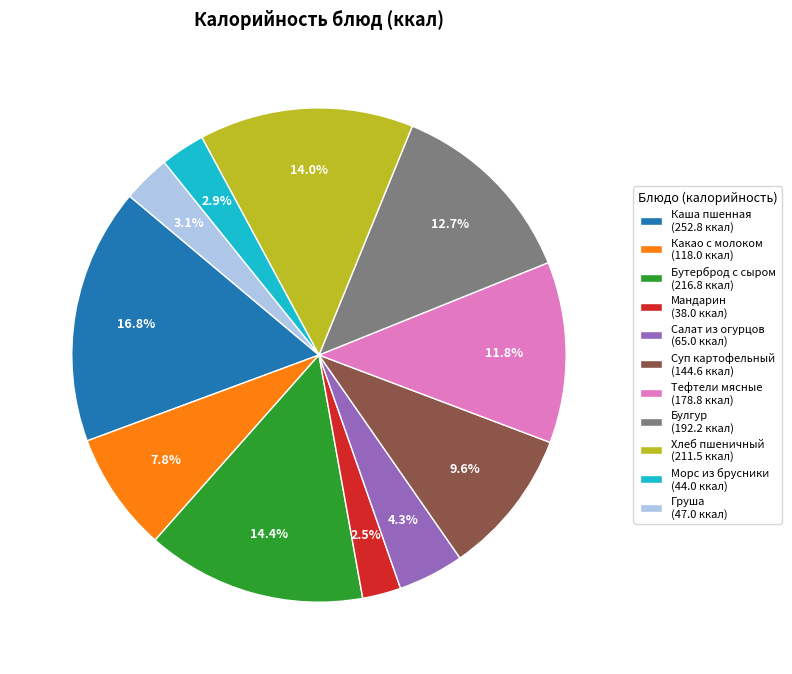

Does any single category account for the majority?

No